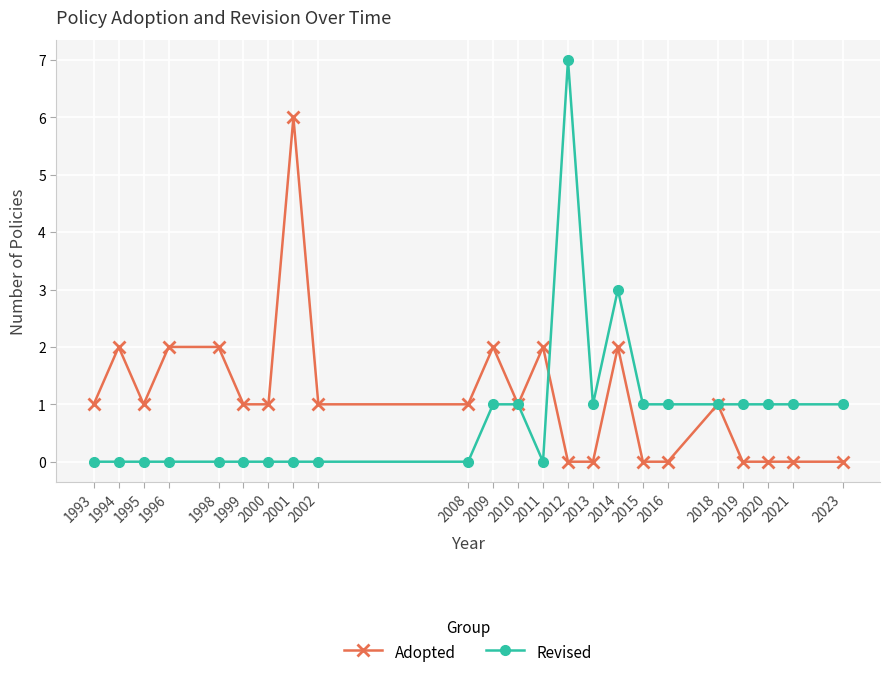

Which series has the largest total across all categories?

Adopted